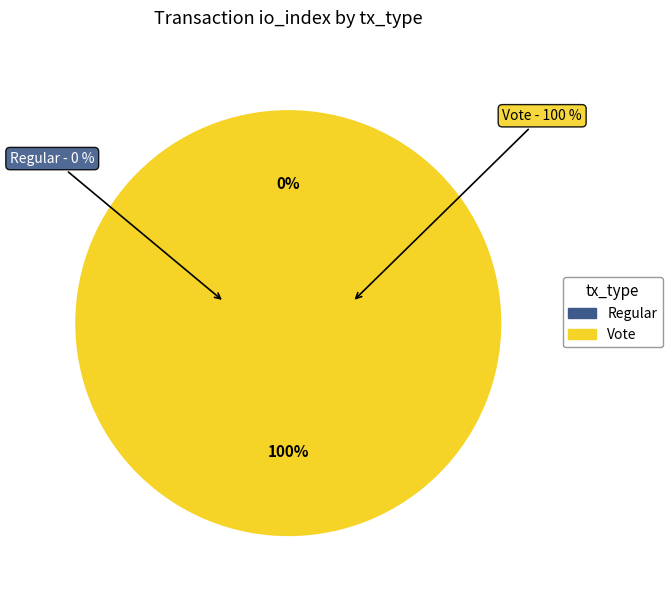

Count the number of slices in the pie.

2